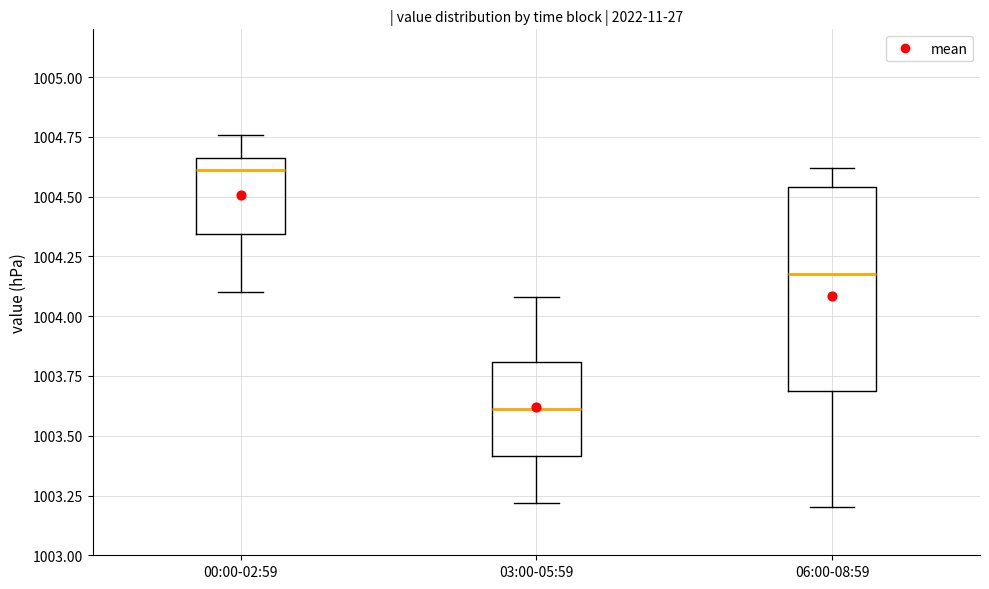

Which box is the tallest, from its lower edge to its upper edge?

06:00-08:59